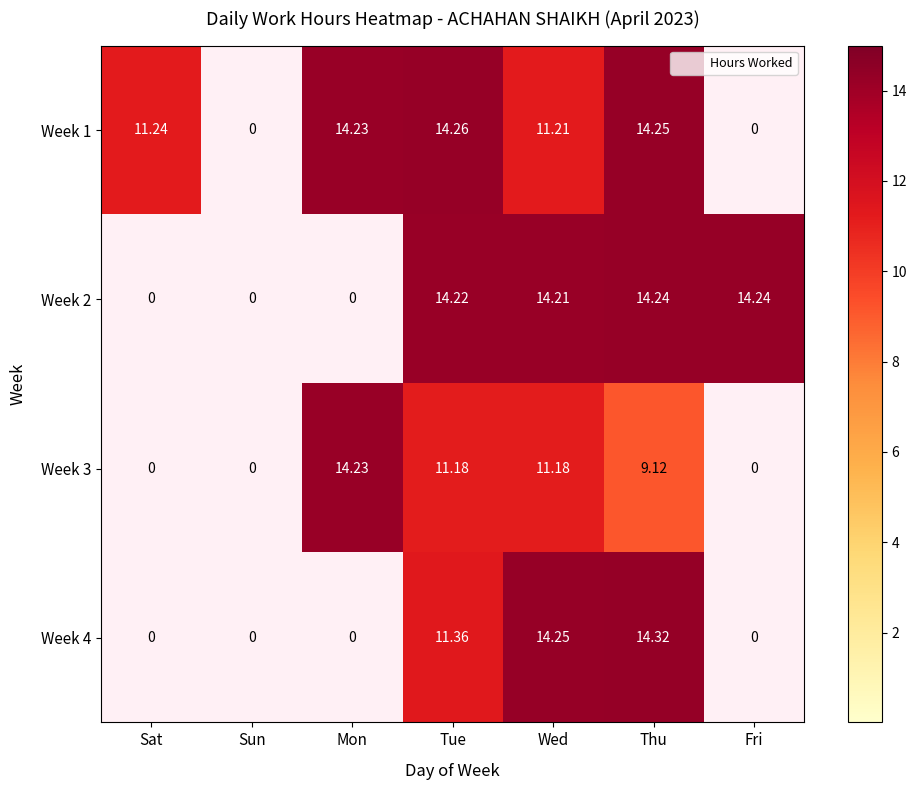

At how many categories does at least one series exceed 4?

6